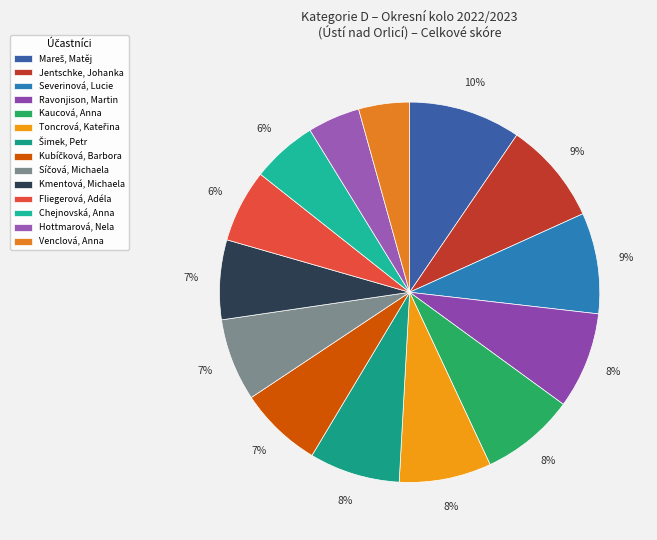

Does Toncrová, Kateřina account for over 50% of the chart?

No